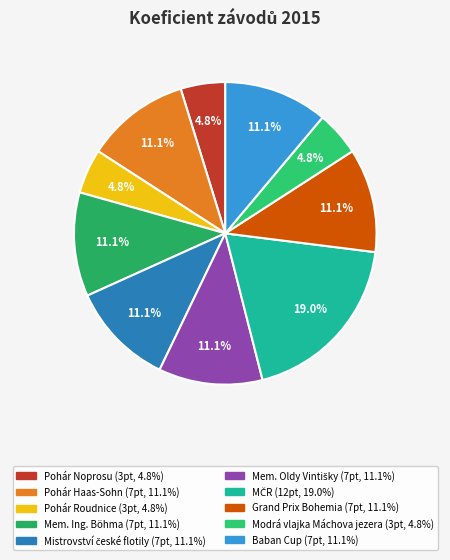

Is it true that MČR is 19% of the pie?

True